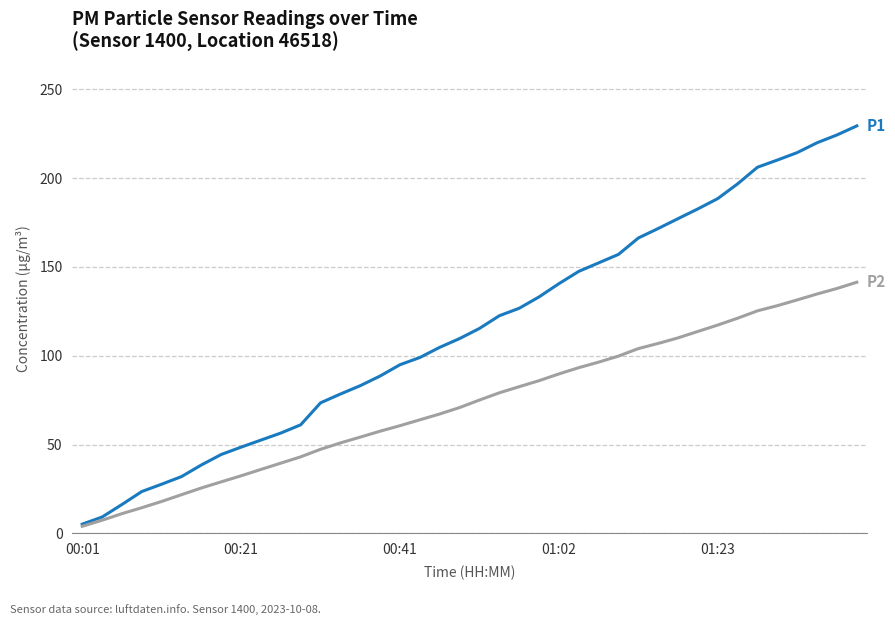

What is the greatest value displayed?

229.4